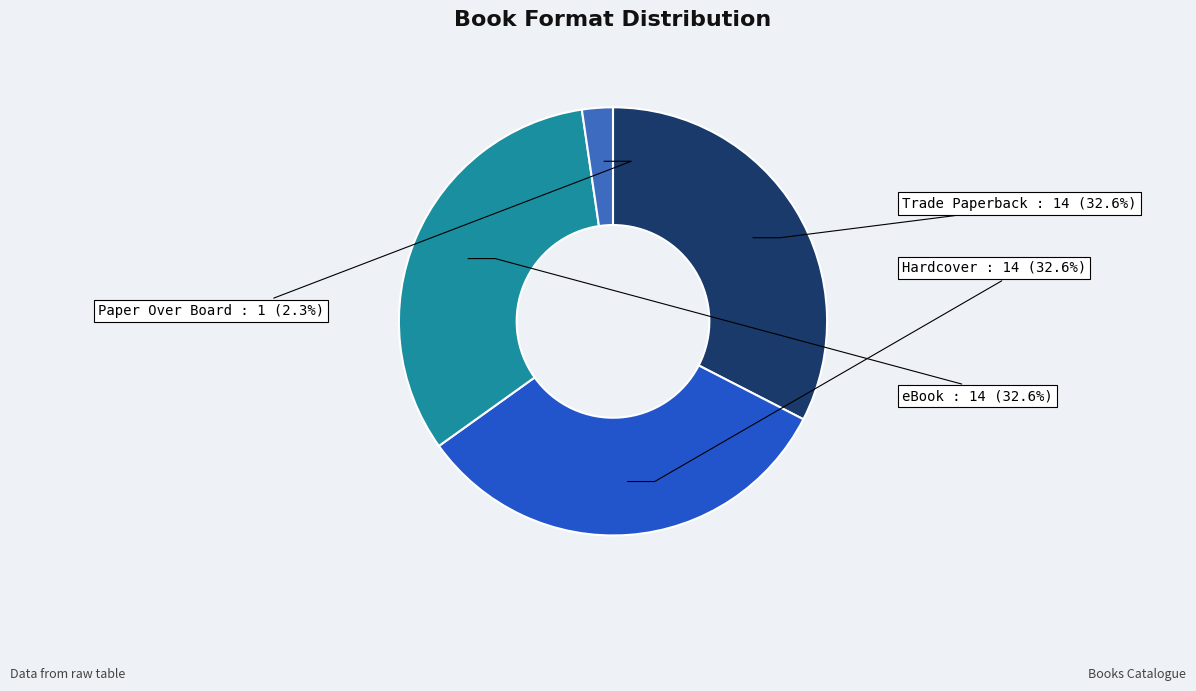

How many segments does this pie chart have?

4